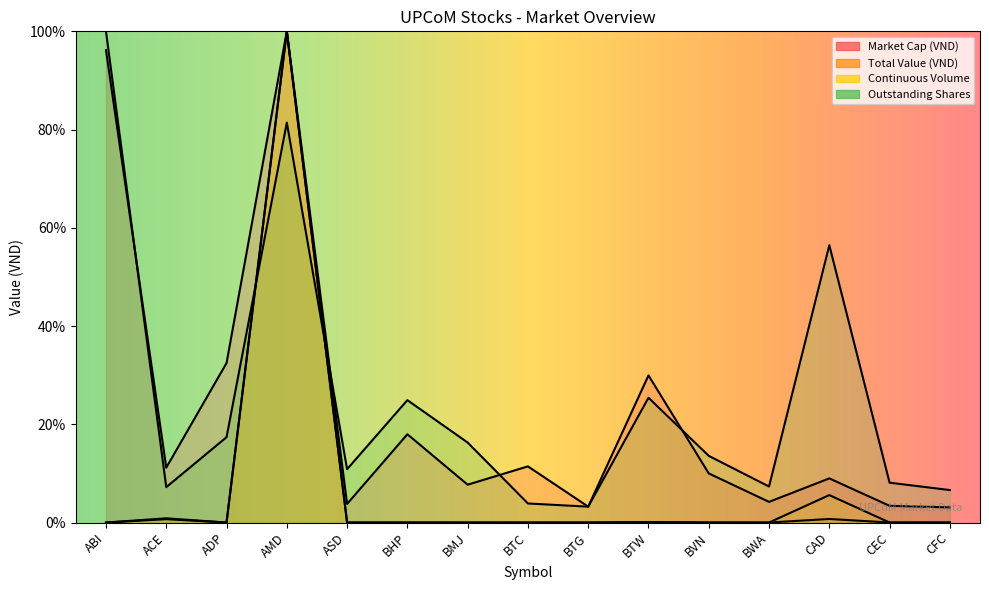

At which label is Total Value (VND) closest to 50?

ACE